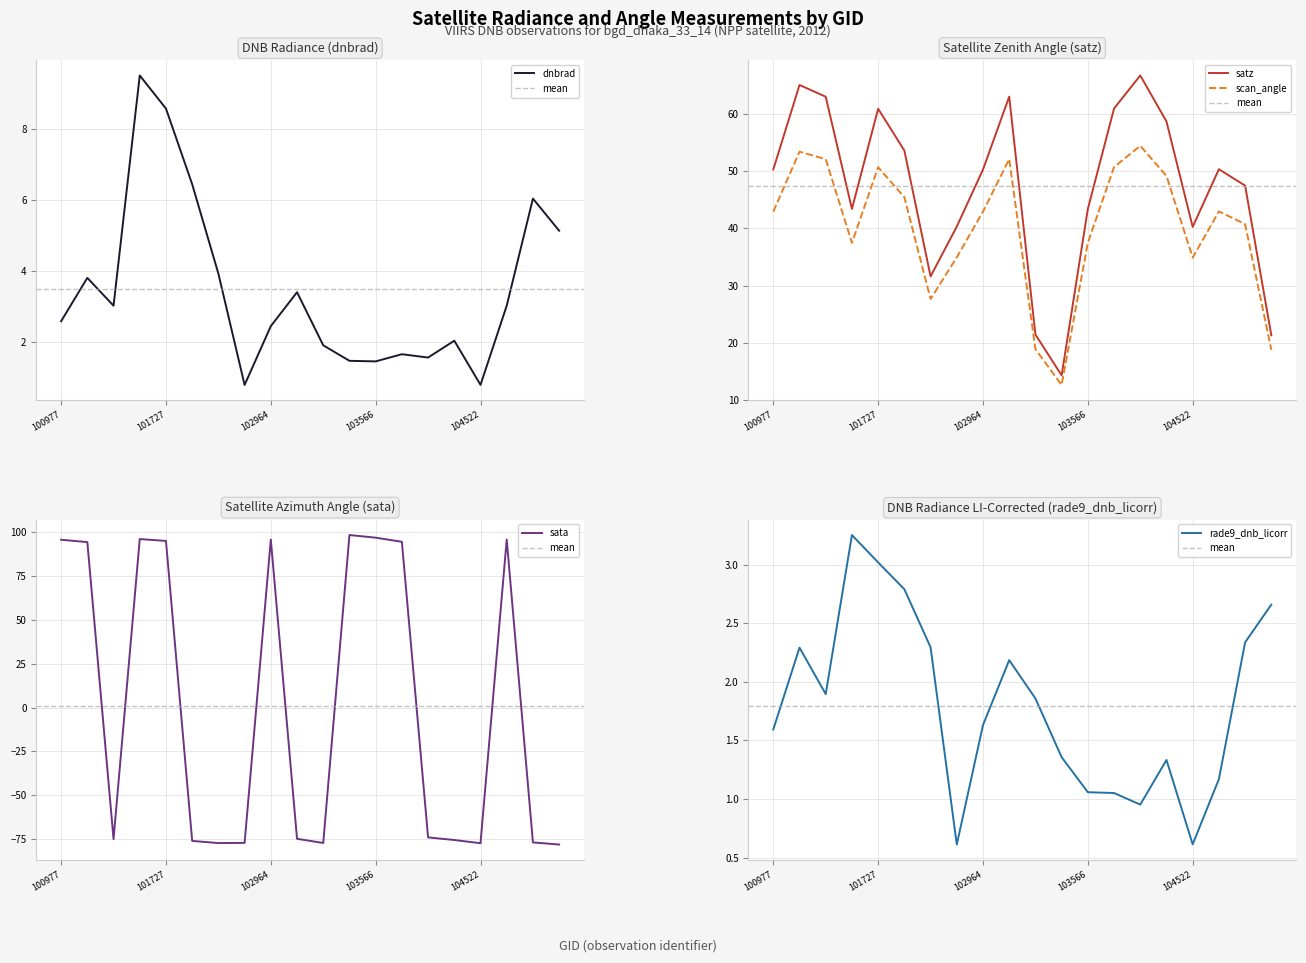

Which series has the largest range (max minus min)?

sata